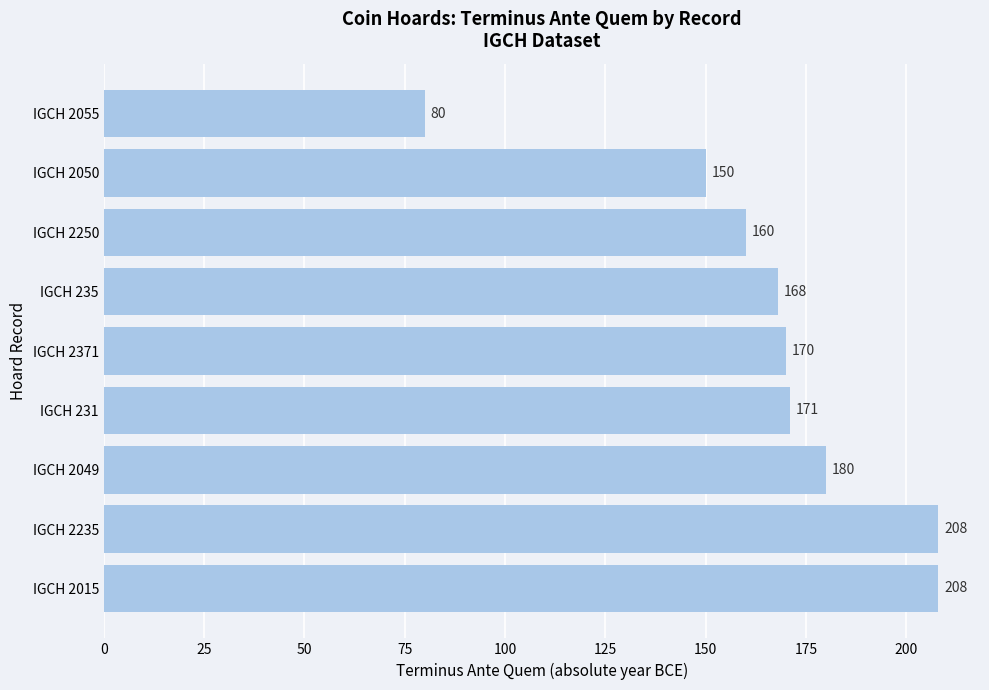

What is the difference between the second highest and minimum values?

128